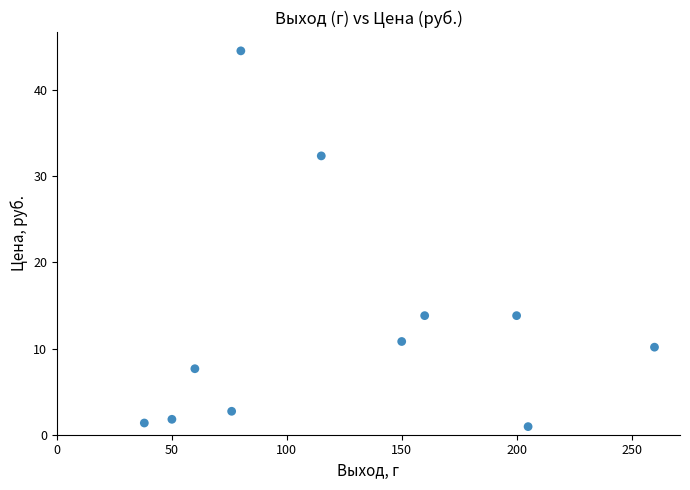

What is the range of X values (max minus min)?

222.0